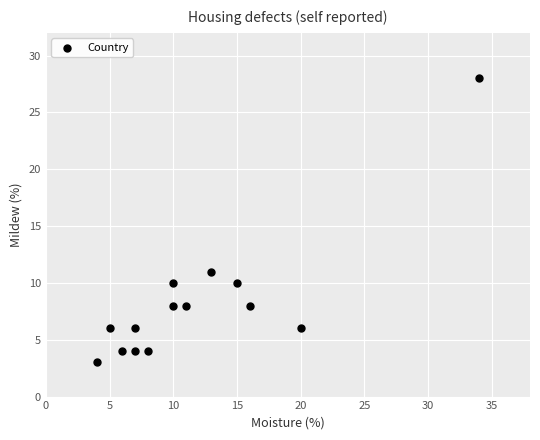

What is the range of Y values (max minus min)?

25